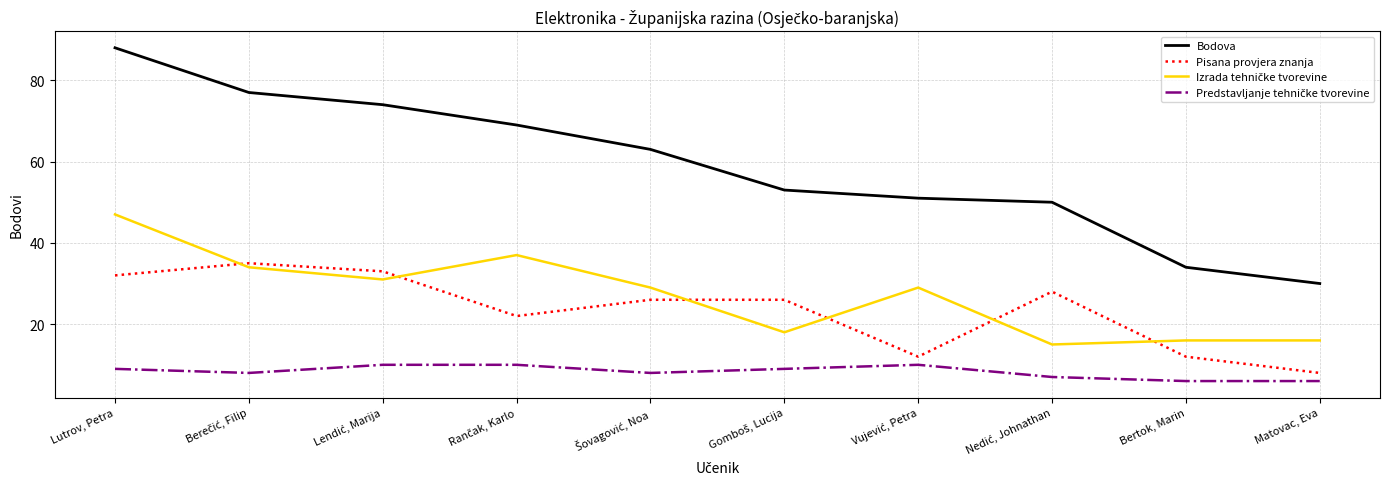

True or false: Bodova has more than 1 points higher than both neighbors.

False